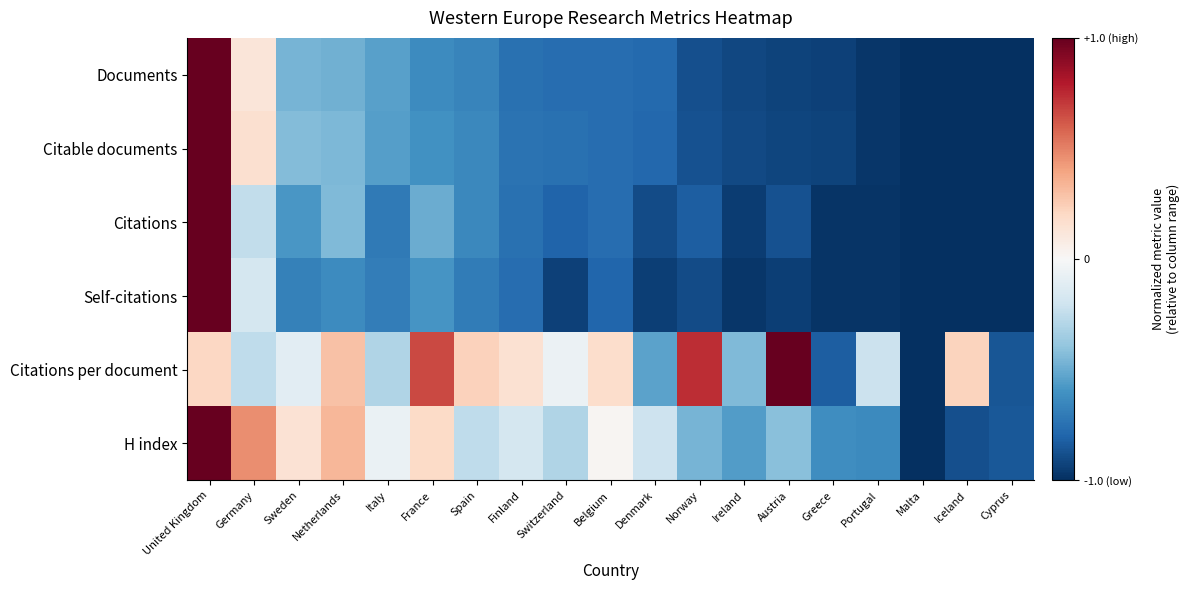

Count the number of categories in the chart.

19